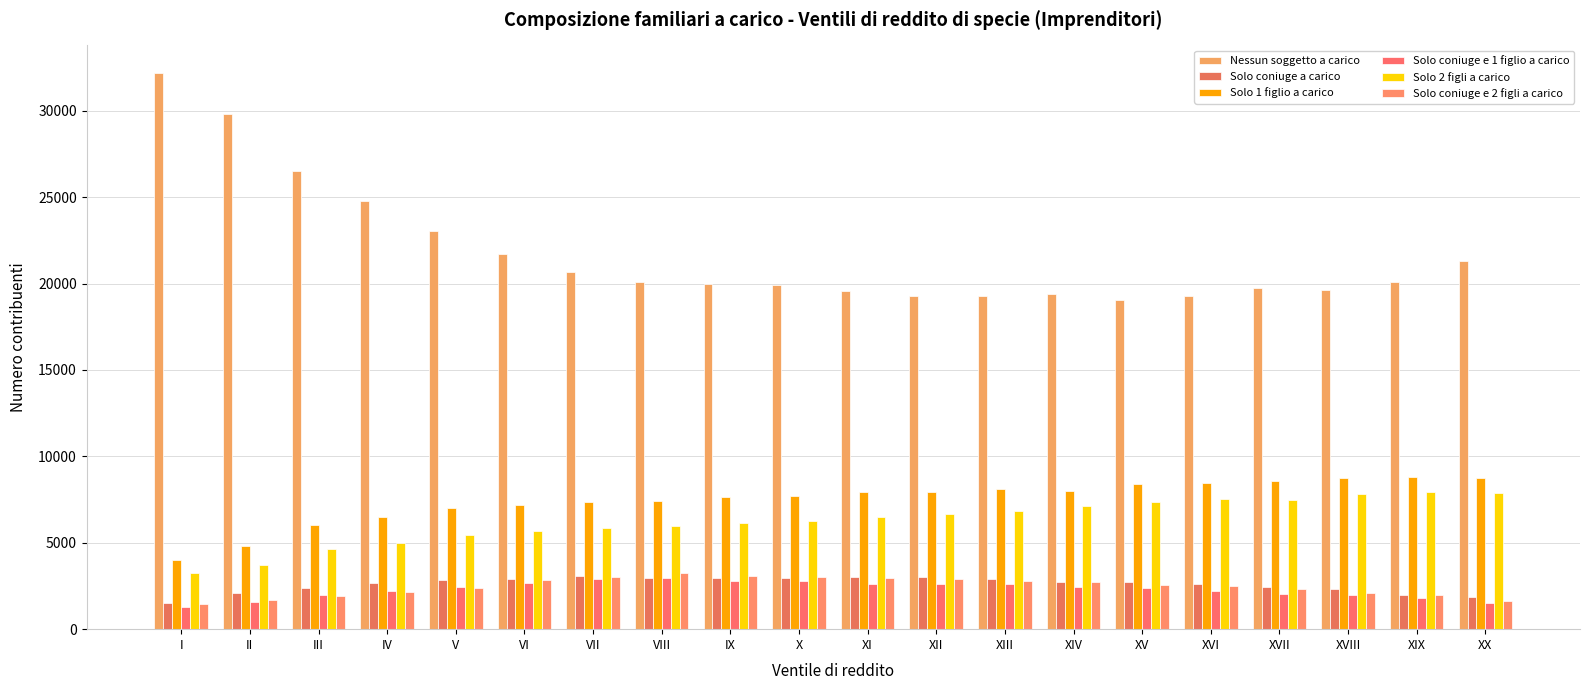

Reading left to right, transcribe all the data shown in this chart.

Nessun soggetto a carico: 32170	29808	26523	24761	23040	21723	20649	20084	19954	19906	19548	19291	19282	19400	19036	19260	19722	19627	20063	21297
Solo coniuge a carico: 1488	2065	2370	2695	2830	2879	3050	2972	2978	2942	2996	3037	2880	2716	2722	2597	2459	2304	1978	1837
Solo 1 figlio a carico: 4024	4816	6037	6492	7036	7176	7334	7419	7630	7677	7920	7923	8090	8019	8427	8477	8584	8745	8817	8739
Solo coniuge e 1 figlio a carico: 1309	1558	2004	2234	2420	2699	2914	2935	2799	2763	2627	2611	2603	2448	2372	2210	2027	1996	1788	1489
Solo 2 figli a carico: 3240	3701	4657	5014	5465	5673	5860	5980	6164	6274	6481	6675	6852	7151	7355	7544	7495	7850	7957	7863
Solo coniuge e 2 figli a carico: 1430	1686	1897	2147	2385	2826	3011	3255	3073	2992	2985	2913	2809	2717	2555	2503	2303	2072	1982	1623